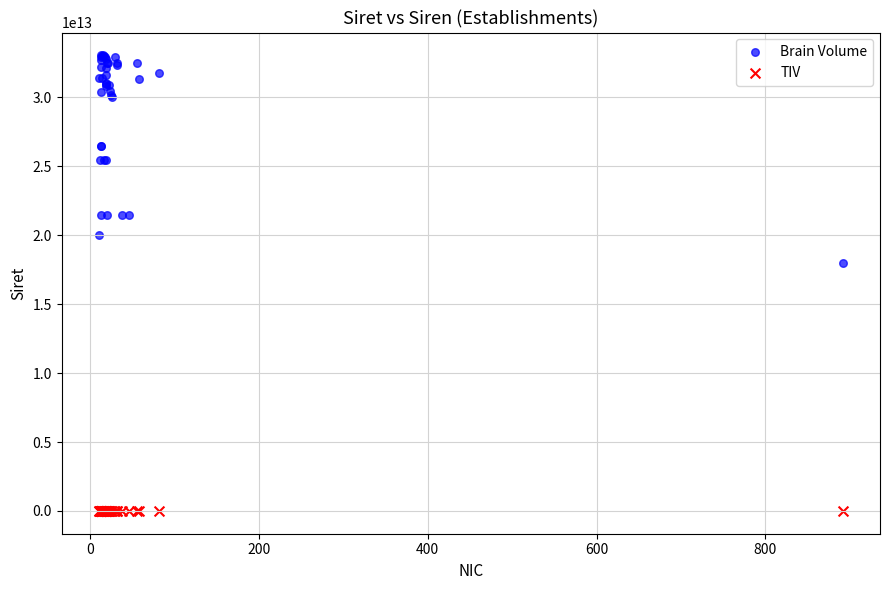

Across all series, what Y value is closest to 16529995573012?

18004601300892